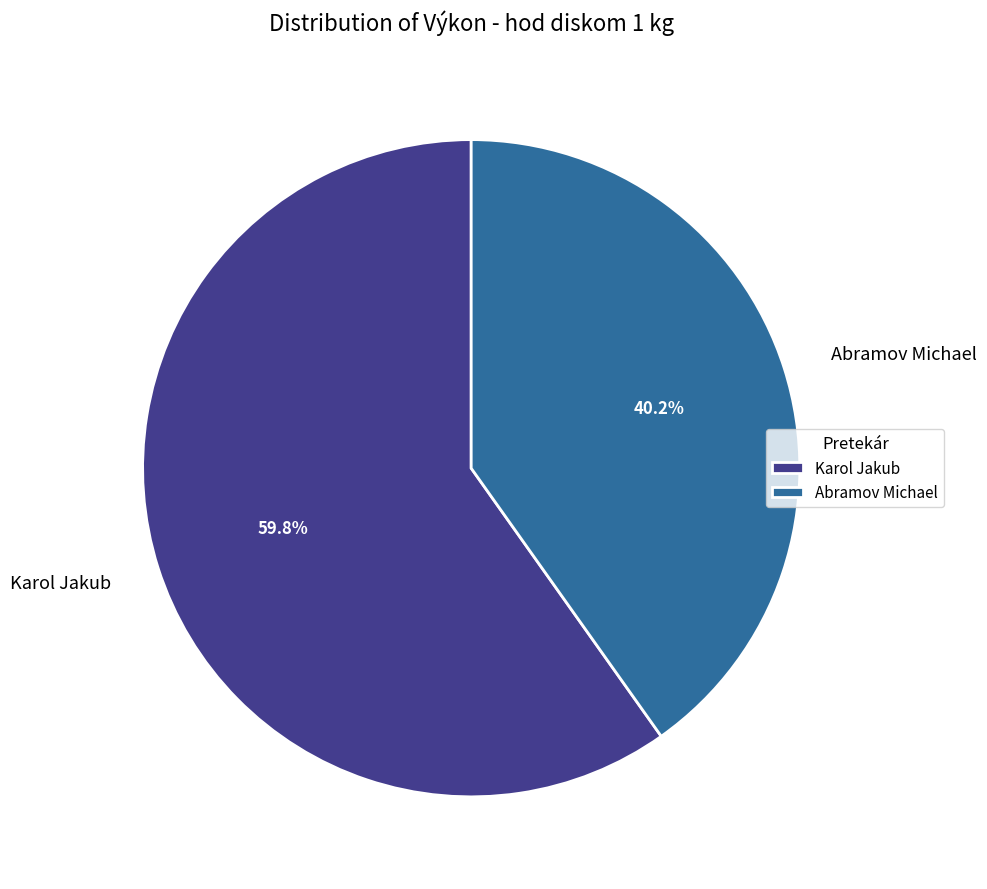

Which category has the smallest portion of the pie?

Abramov Michael